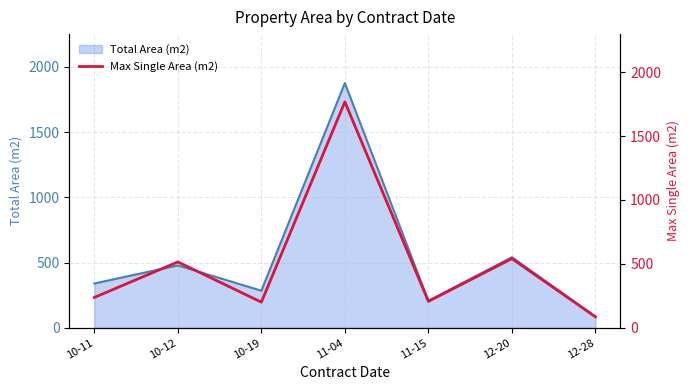

Where does the data first go above 236?

10-11